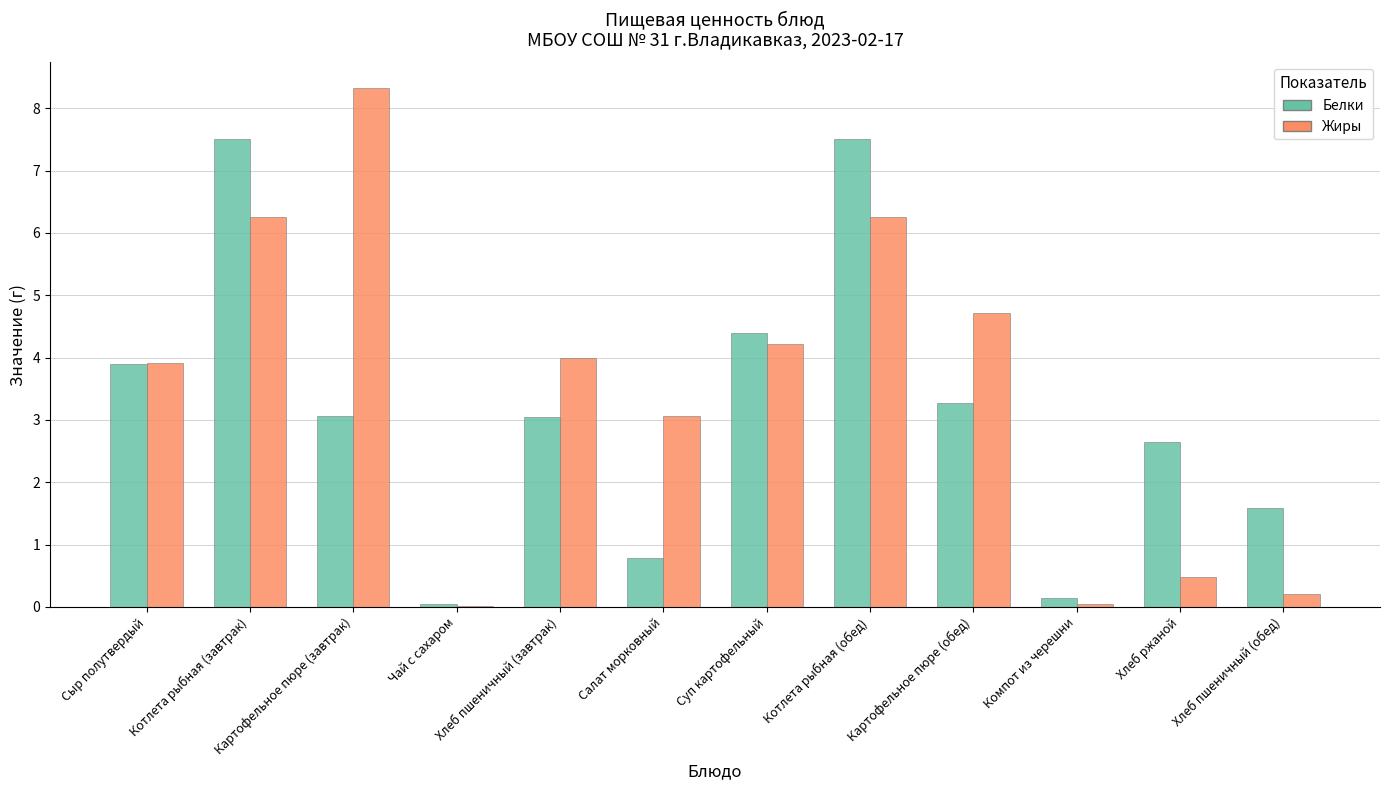

Between Чай с сахаром and Суп картофельный, which series saw the biggest shift?

Белки